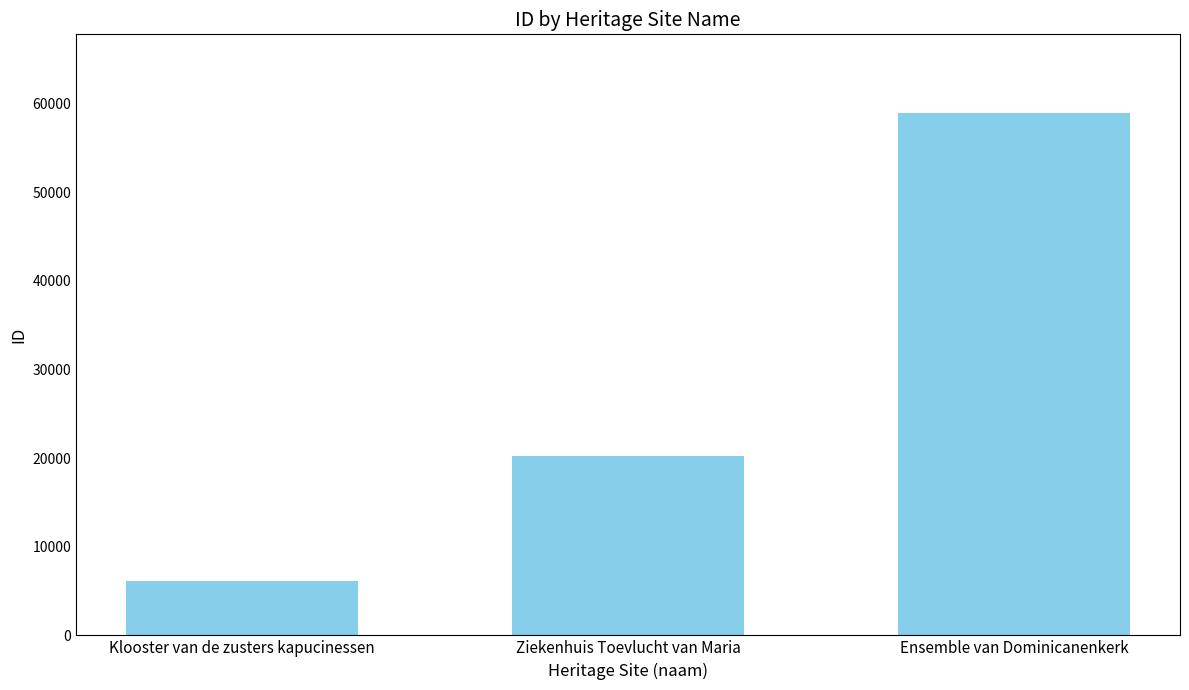

Reading left to right, transcribe all the data shown in this chart.

6181	20221	58967